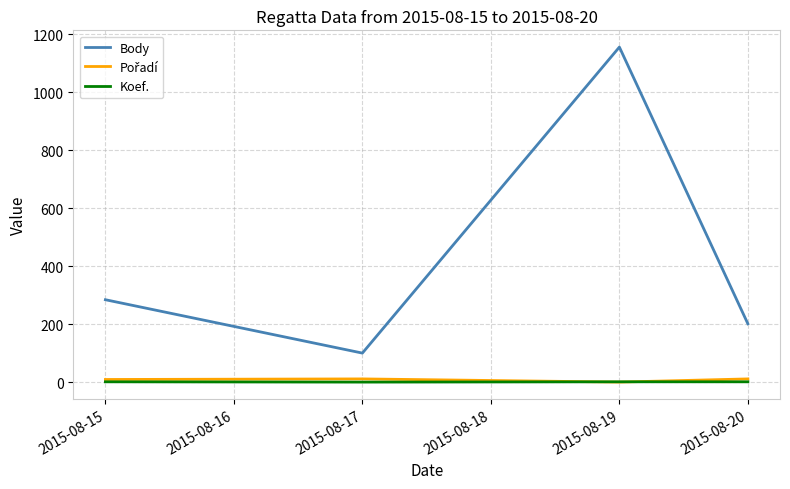

The value of Body at 2015-08-19 is 459. True or false?

False